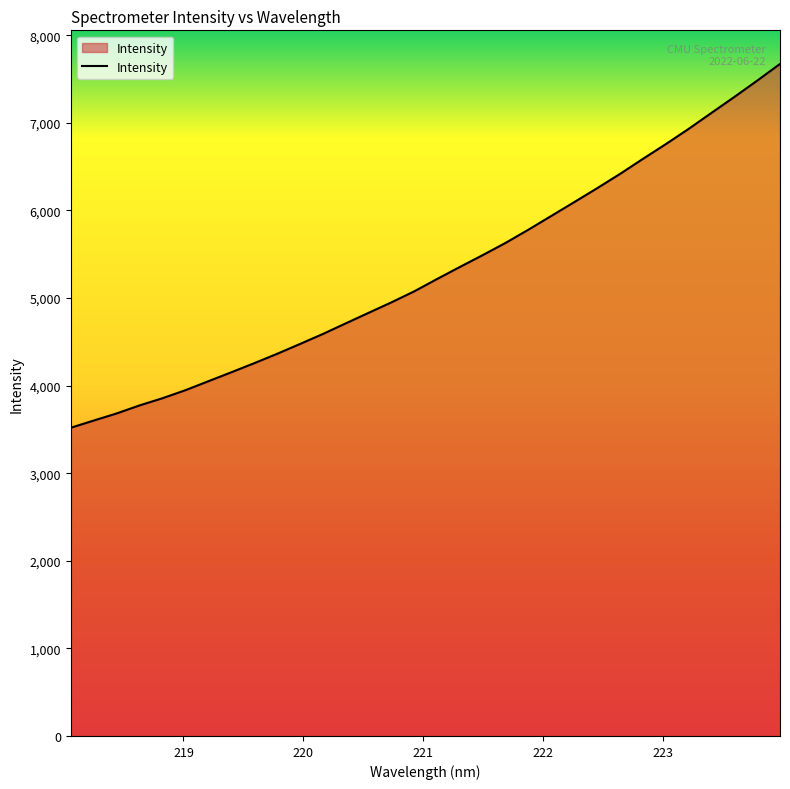

How many lines are shown in the chart?

1